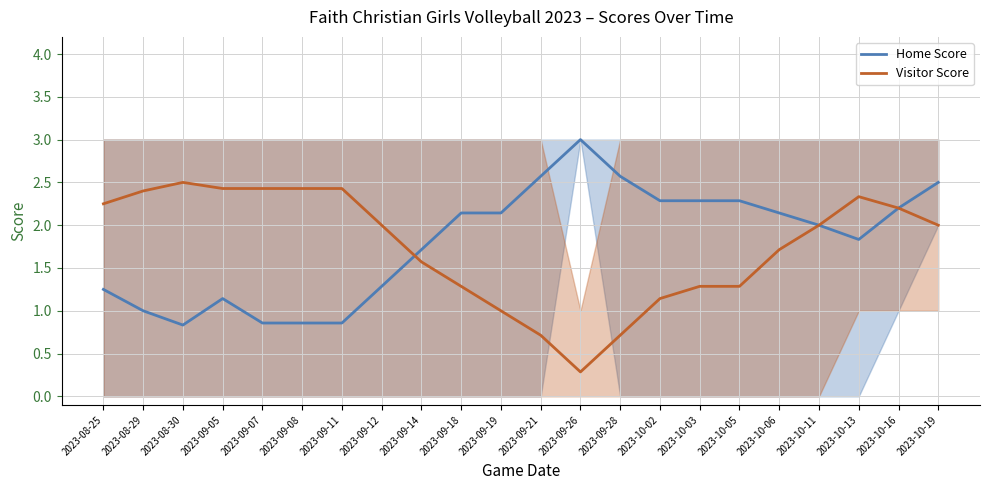

What is the smallest value displayed?

0.3